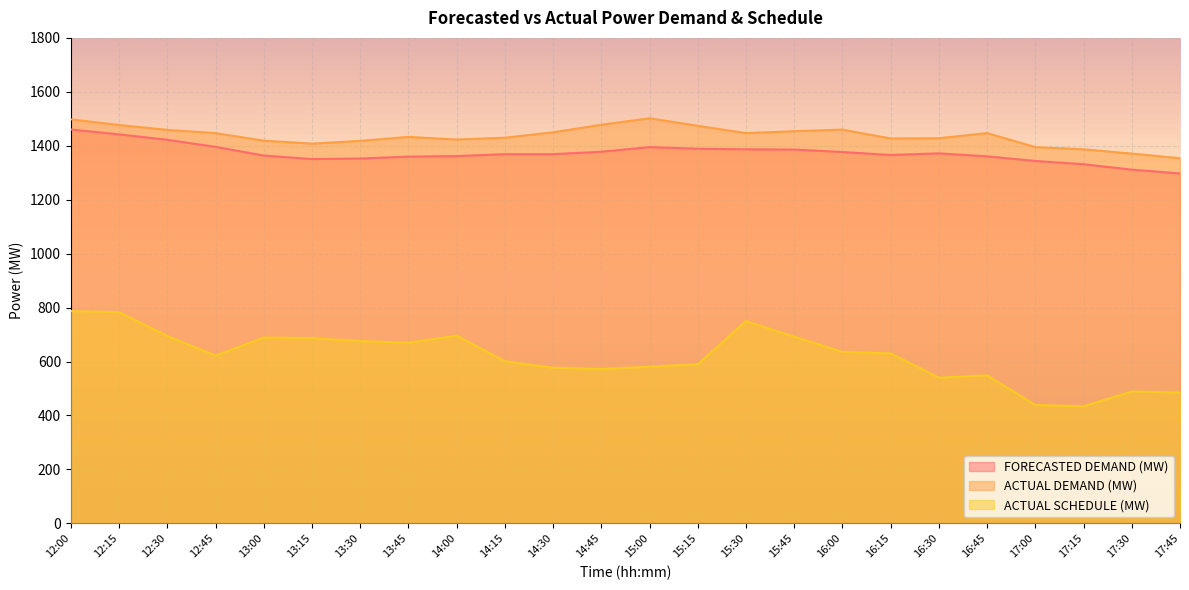

Reading right to left, list all the values displayed in this chart.

FORECASTED DEMAND (MW): 1297.4	1311.5	1331.6	1343.7	1360.8	1371.9	1365.8	1376.9	1385.9	1386.9	1389.0	1395.0	1377.9	1368.8	1368.8	1361.8	1359.8	1352.7	1350.7	1363.8	1396.0	1422.2	1442.3	1460.4
ACTUAL DEMAND (MW): 1354.0	1371.0	1387.0	1395.0	1447.0	1428.0	1427.0	1460.0	1454.0	1447.0	1474.0	1502.0	1478.0	1450.0	1430.0	1423.0	1433.0	1418.0	1408.0	1419.0	1447.0	1459.0	1477.0	1498.0
ACTUAL SCHEDULE (MW): 485.0	489.0	434.0	439.0	549.0	540.0	630.0	636.0	692.0	750.0	590.0	581.0	572.0	577.0	601.0	696.0	670.0	676.0	687.0	689.0	622.0	695.0	783.0	787.0